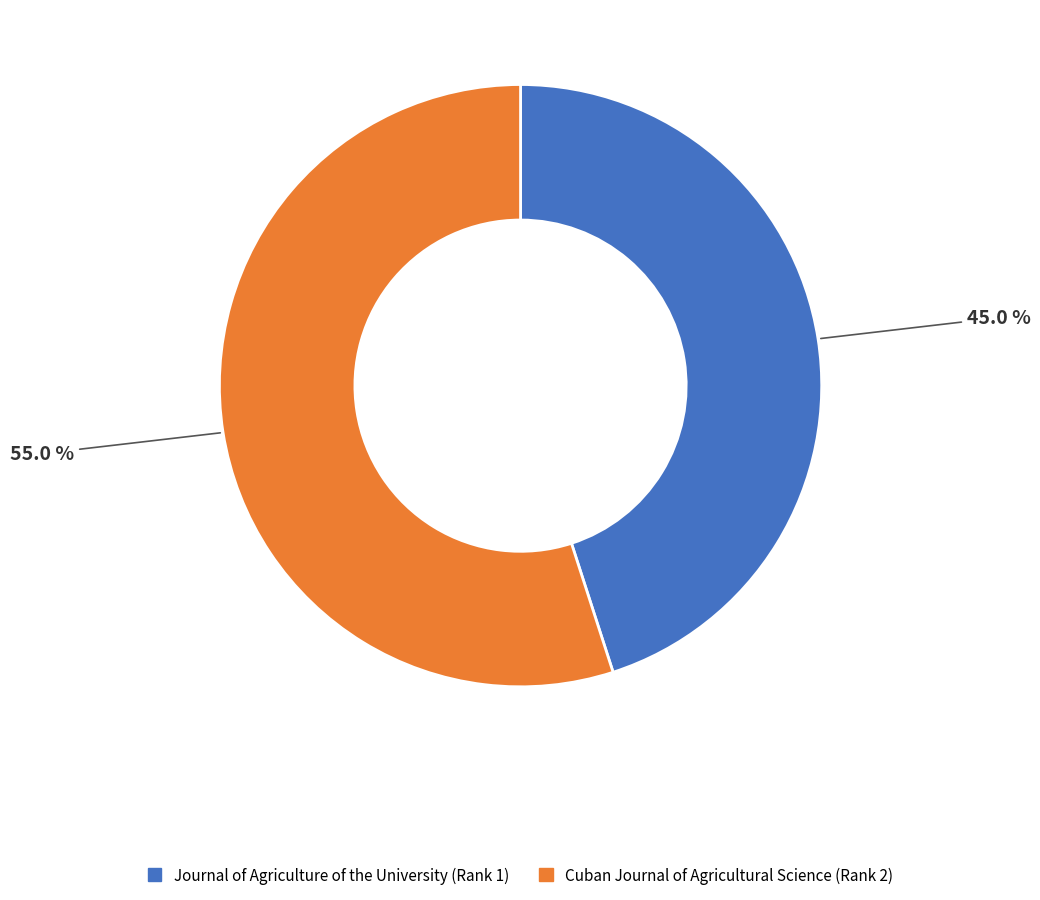

Is there any slice that represents more than half of the pie?

Yes